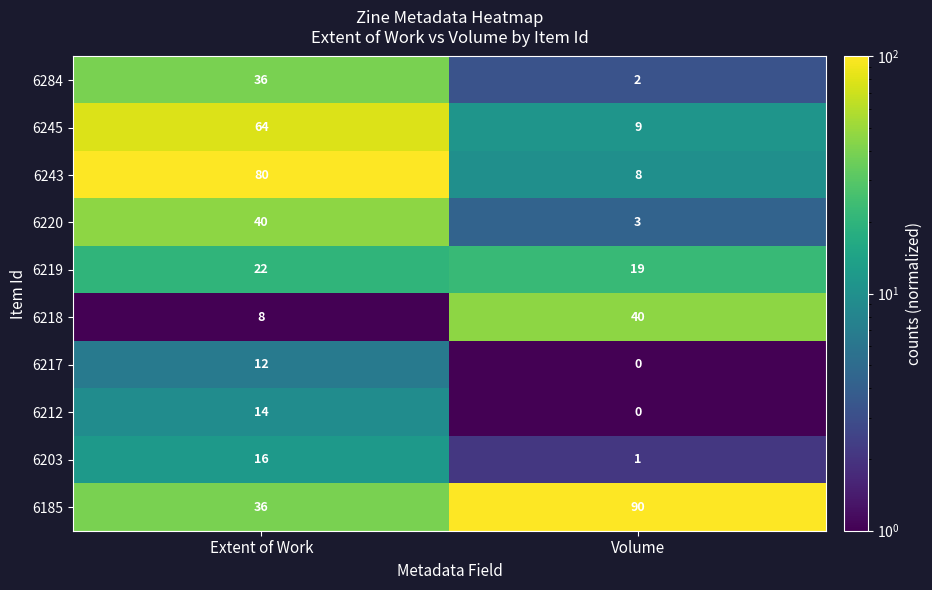

Which category has the highest value across all series?

Volume